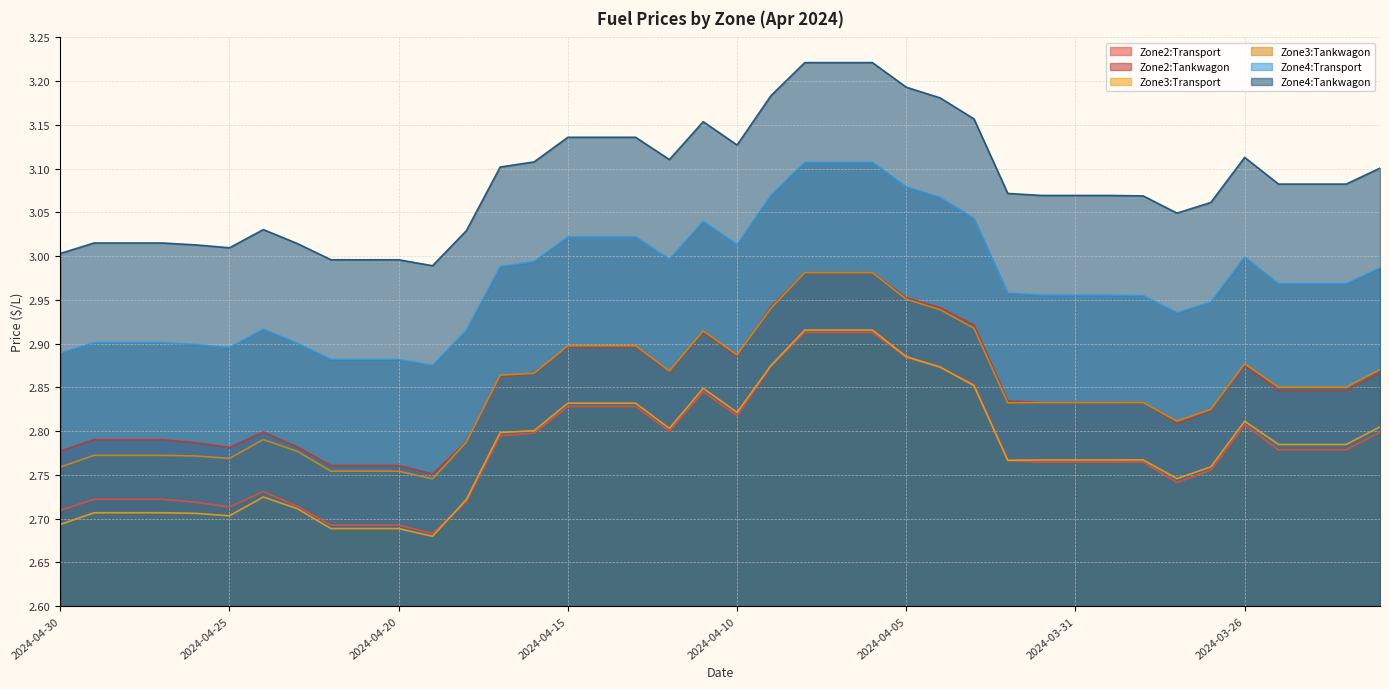

Between 2024-03-28 and 2024-03-24, which series saw the biggest shift?

Zone3:Transport